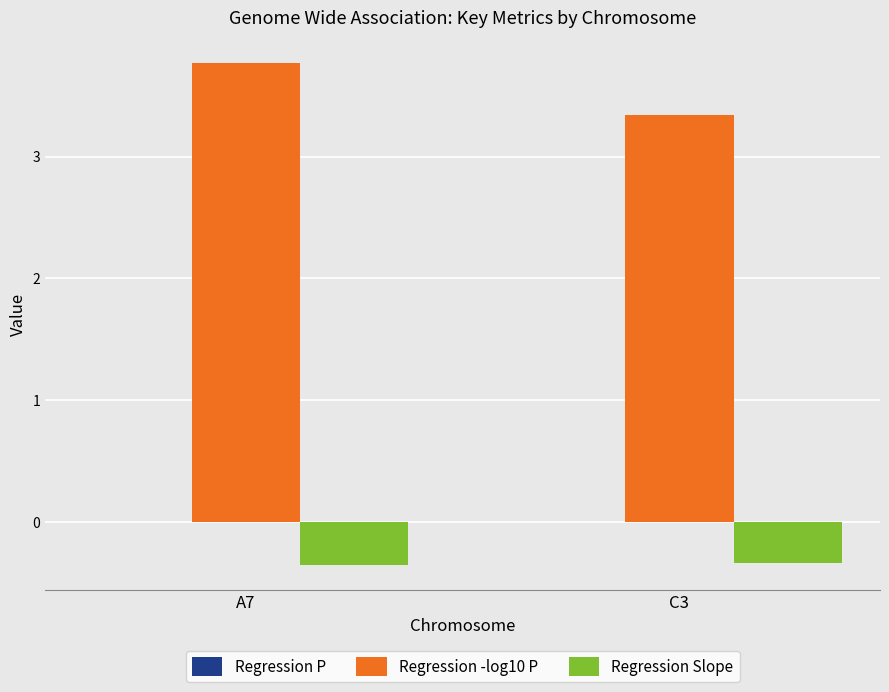

What is the sum of all Regression -log10 P values?

7.1